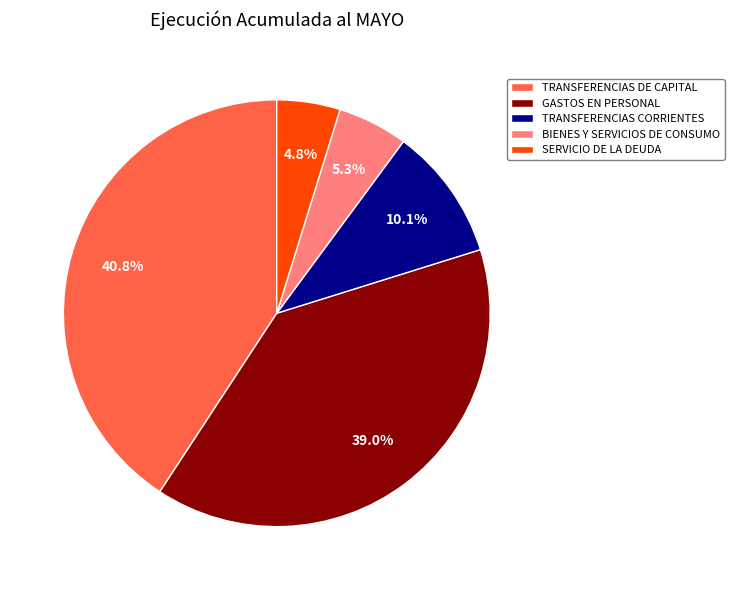

Count the number of slices in the pie.

5